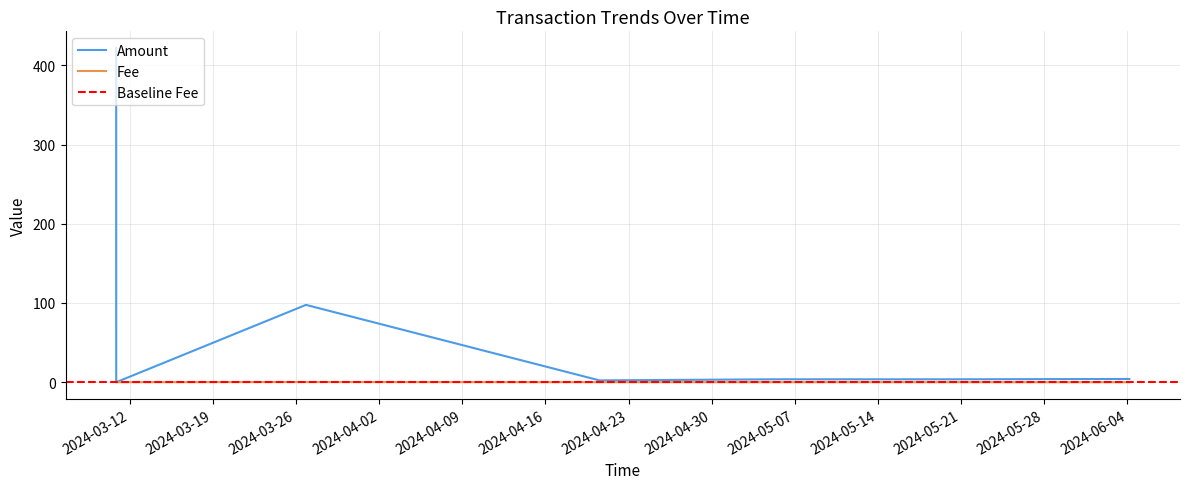

What is the sum of the Amount values at 2024-05-05 11:57:00 and 2024-03-26 20:00:00?

101.3